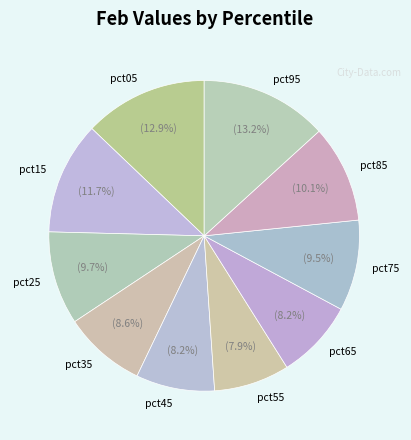

Does pct45 represent more than half of the total?

No